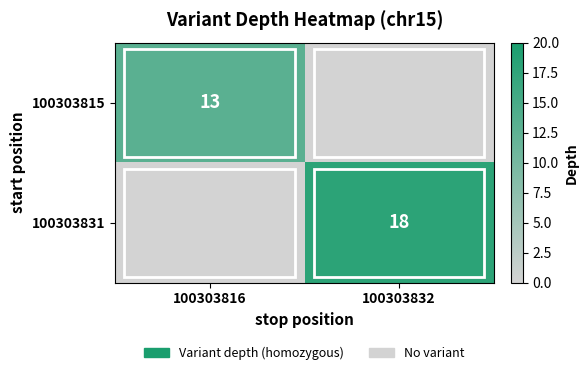

Is the value of 100303831 at 100303832 greater than the value of 100303815 at 100303816?

Yes